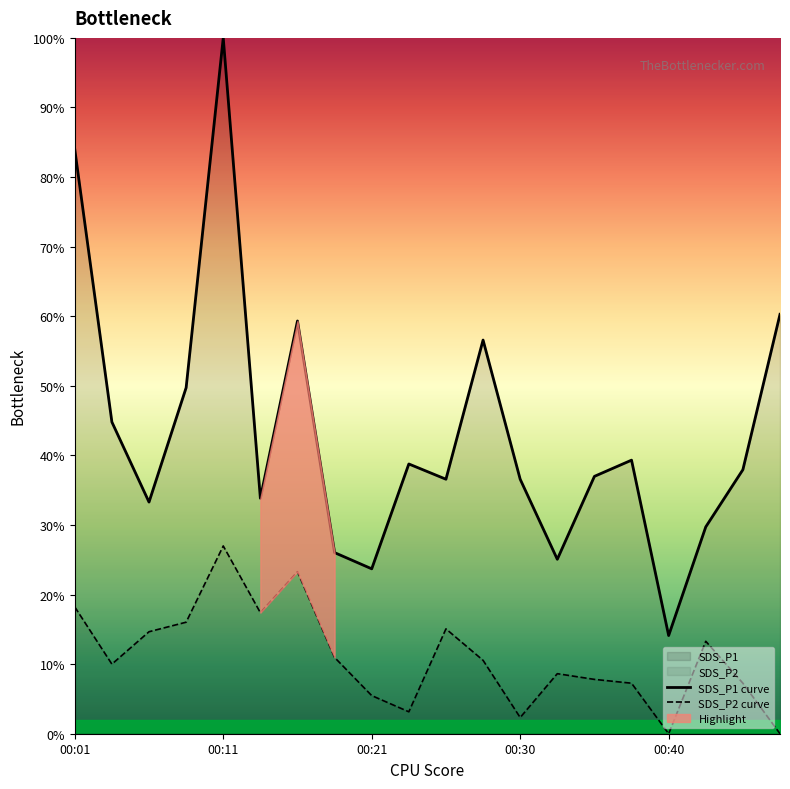

Rank the categories by SDS_P2 value from lowest to highest.

00:40, 00:47, 00:30, 00:23, 00:21, 00:38, 00:45, 00:35, 00:33, 00:03, 00:28, 00:18, 00:43, 00:06, 00:25, 00:08, 00:13, 00:01, 00:16, 00:11